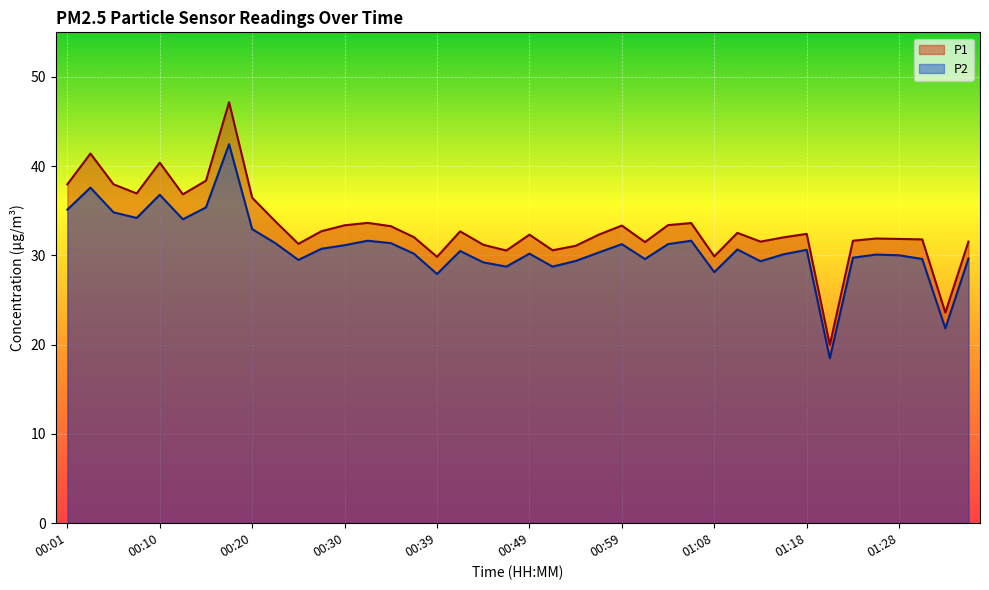

Reading left to right, list all the values displayed in this chart.

P1: 38.0	41.4	38.0	37.0	40.4	36.9	38.4	47.2	36.5	33.8	31.3	32.7	33.4	33.6	33.3	32.0	29.9	32.7	31.2	30.6	32.3	30.6	31.1	32.3	33.4	31.5	33.4	33.6	29.9	32.5	31.6	32.0	32.4	20.0	31.6	31.9	31.9	31.8	23.6	31.6
P2: 35.1	37.6	34.8	34.2	36.8	34.0	35.4	42.5	33.0	31.4	29.5	30.8	31.1	31.6	31.4	30.2	27.9	30.5	29.2	28.8	30.2	28.8	29.4	30.3	31.3	29.6	31.3	31.6	28.1	30.7	29.4	30.1	30.6	18.5	29.8	30.1	30.0	29.6	21.8	29.6